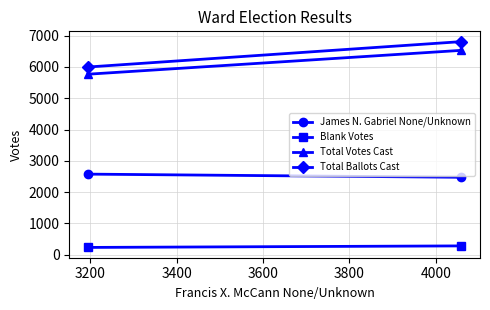

Which series has the largest total across all categories?

Total Ballots Cast